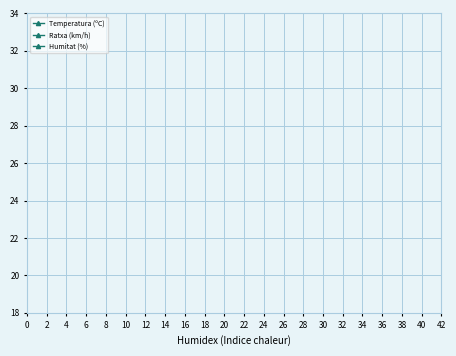

What are all the series names shown in the legend?

Temperatura (ºC), Ratxa (km/h), Humitat (%)